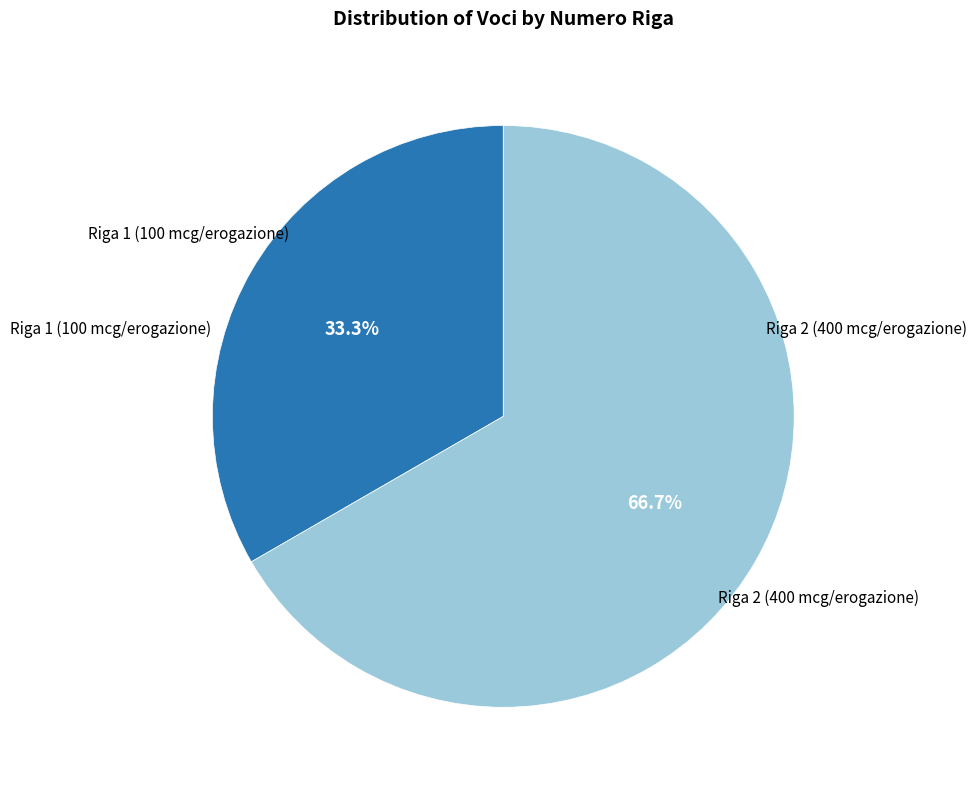

Is there a majority slice in this chart?

Yes